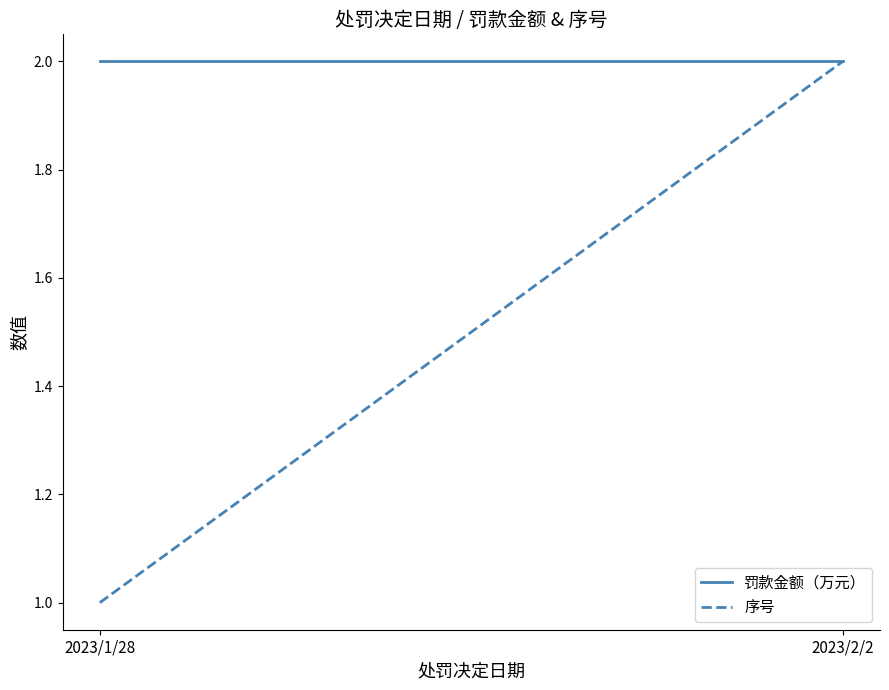

True or false: 罚款金额（万元） has a value of 3 at 2023/1/28.

False